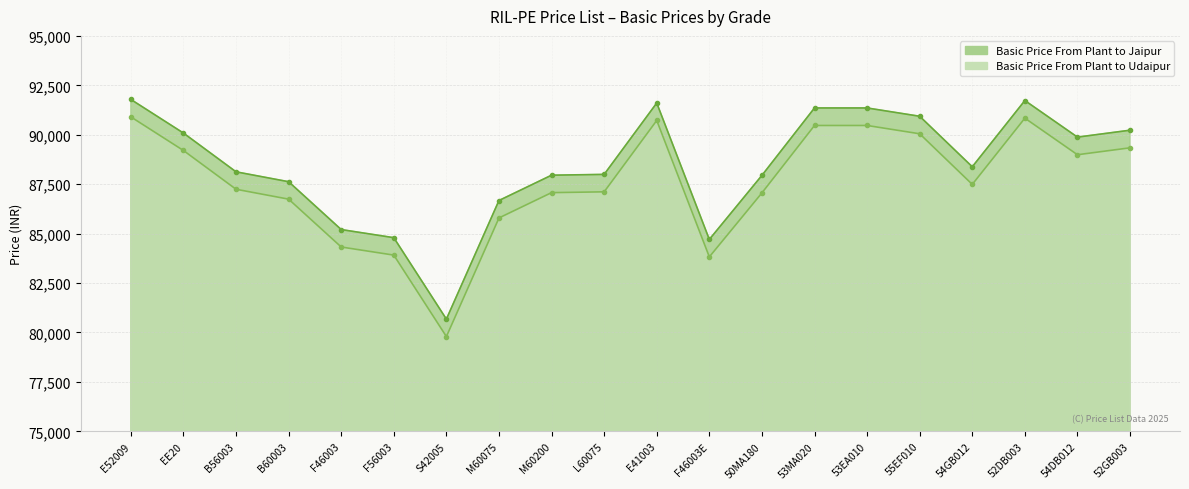

Which series has the largest total across all categories?

Basic Price From Plant to Jaipur